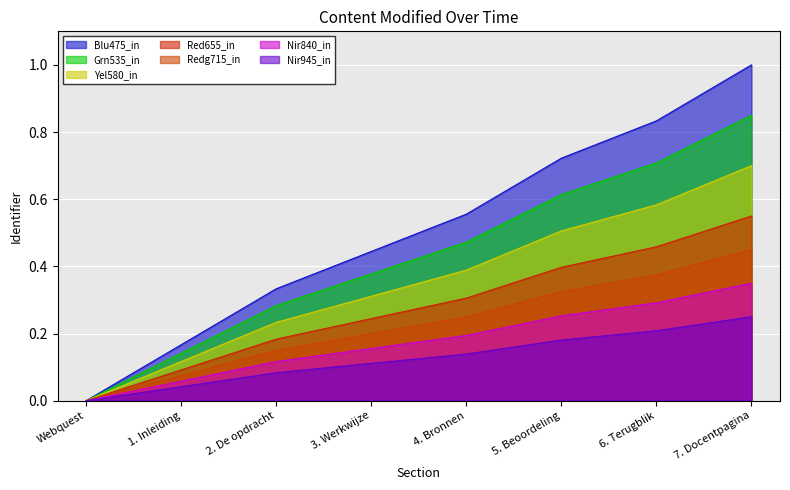

What position from the left is 4. Bronnen?

5